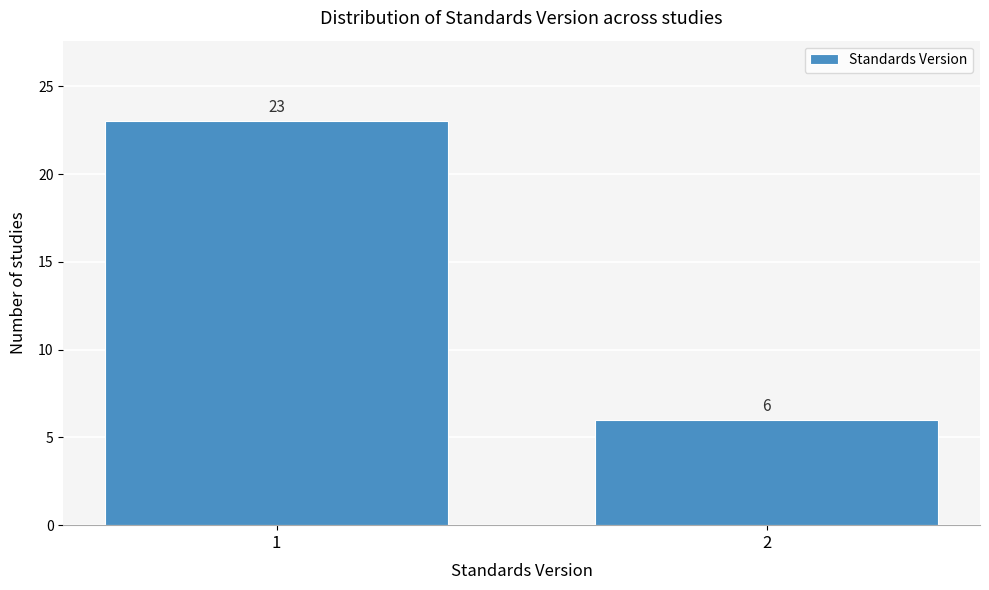

Reading right to left, transcribe all the data shown in this chart.

2=6	1=23